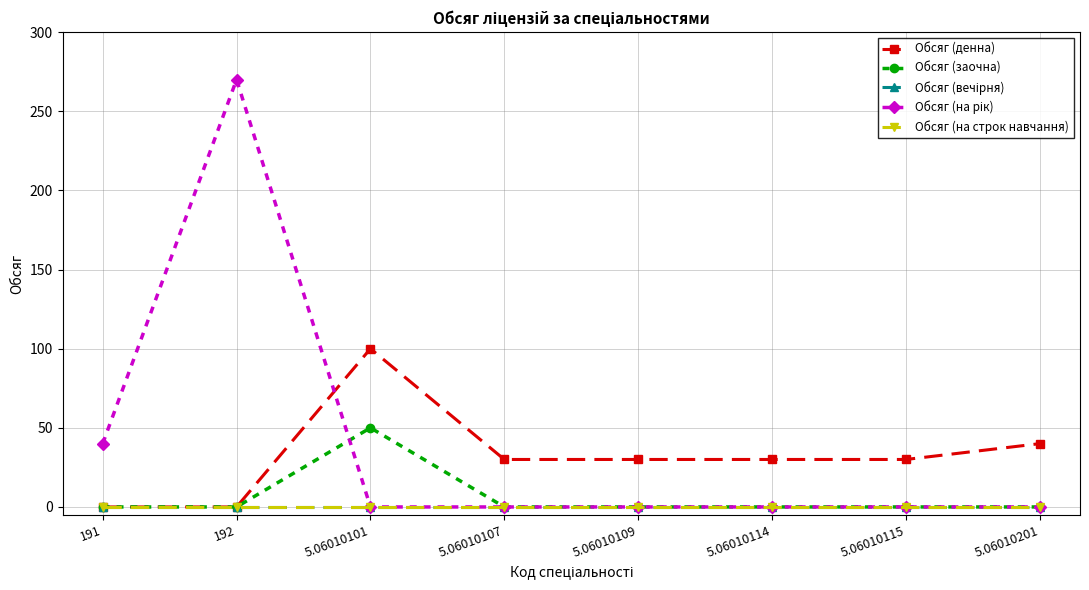

Which series changed the most between 5.06010101 and 5.06010107?

Обсяг (денна)